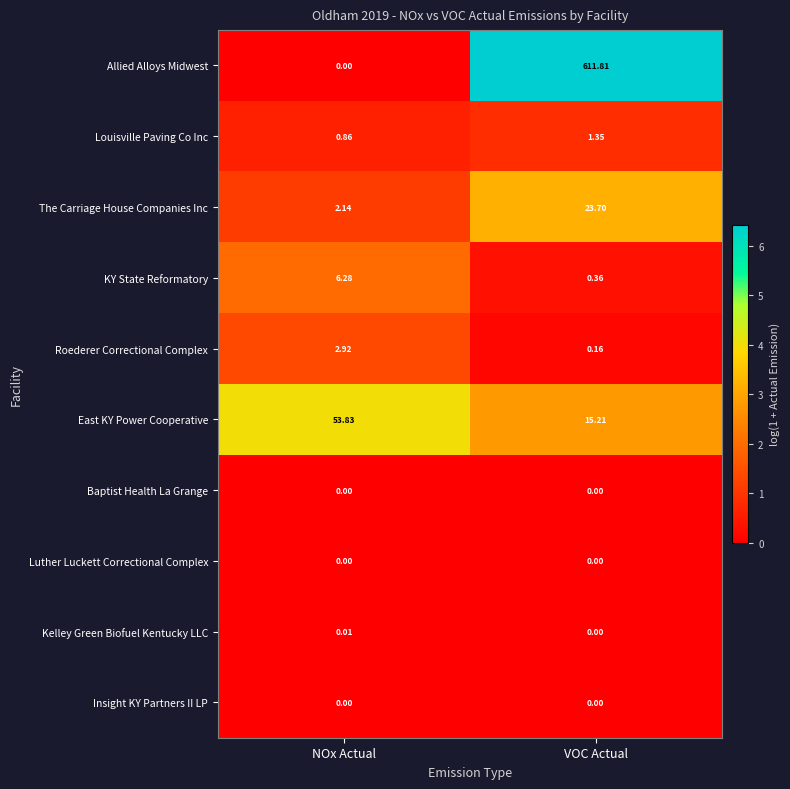

How many categories are shown in the chart?

2